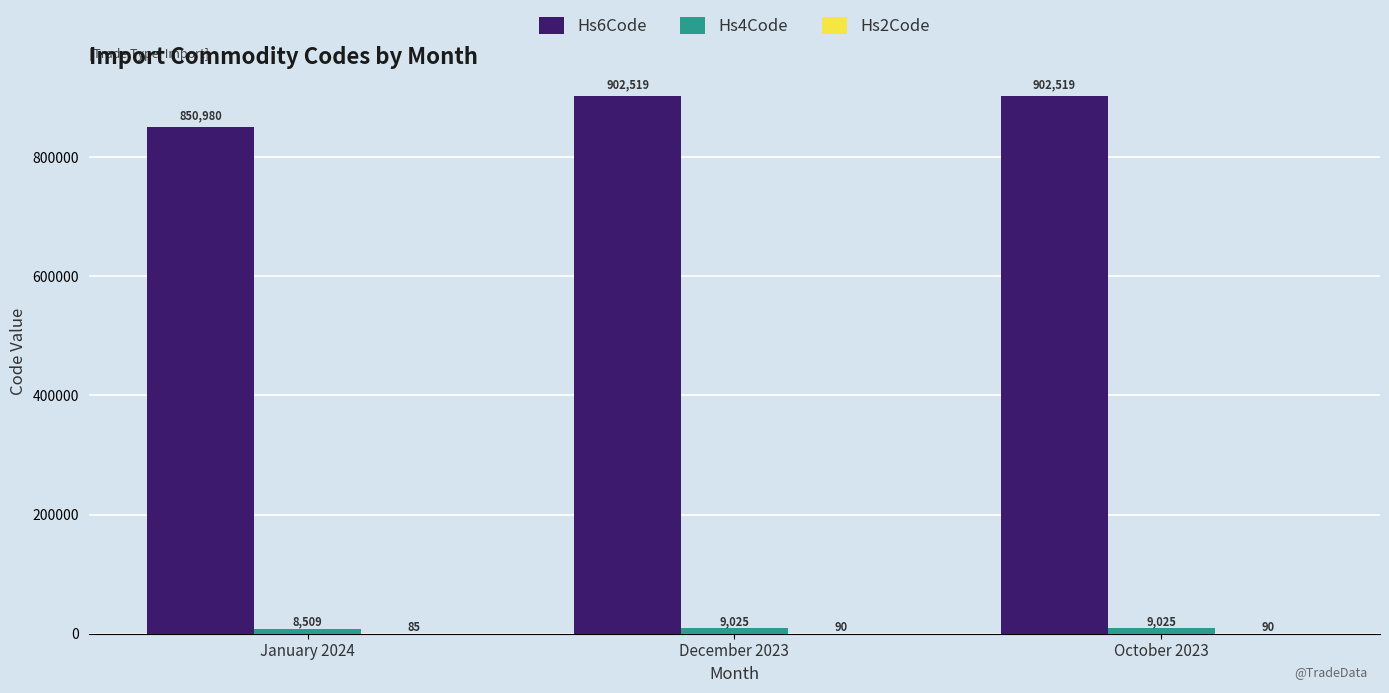

What is the approximate value of Hs6Code at October 2023?

902519